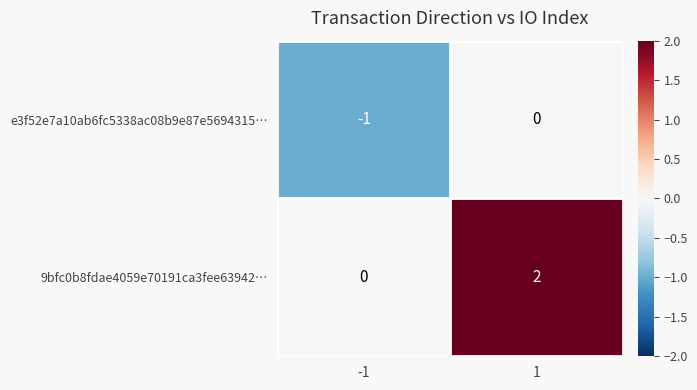

Is the value of 9bfc0b8fdae4059e70191ca3fee63942… at 1 greater than the value of e3f52e7a10ab6fc5338ac08b9e87e5694315… at 1?

Yes